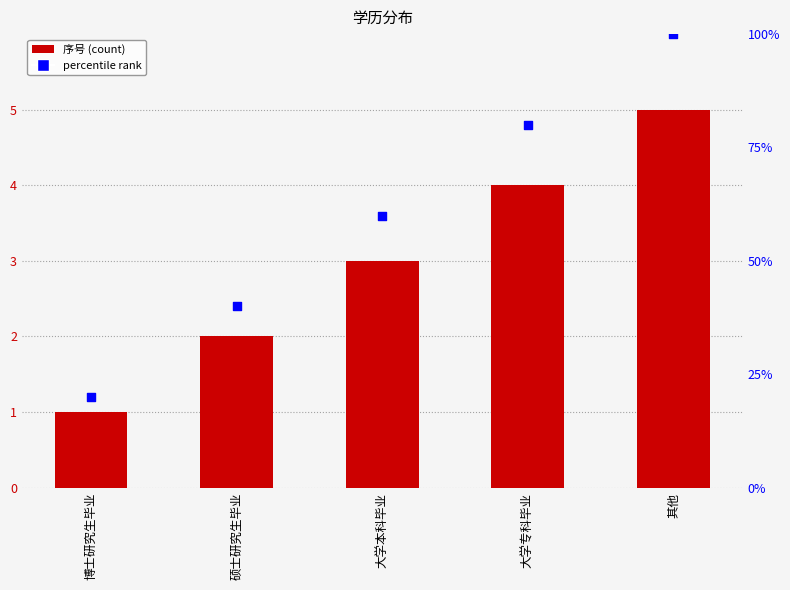

Is the value of percentile rank at 硕士研究生毕业 greater than the value of 序号 at 大学本科毕业?

Yes